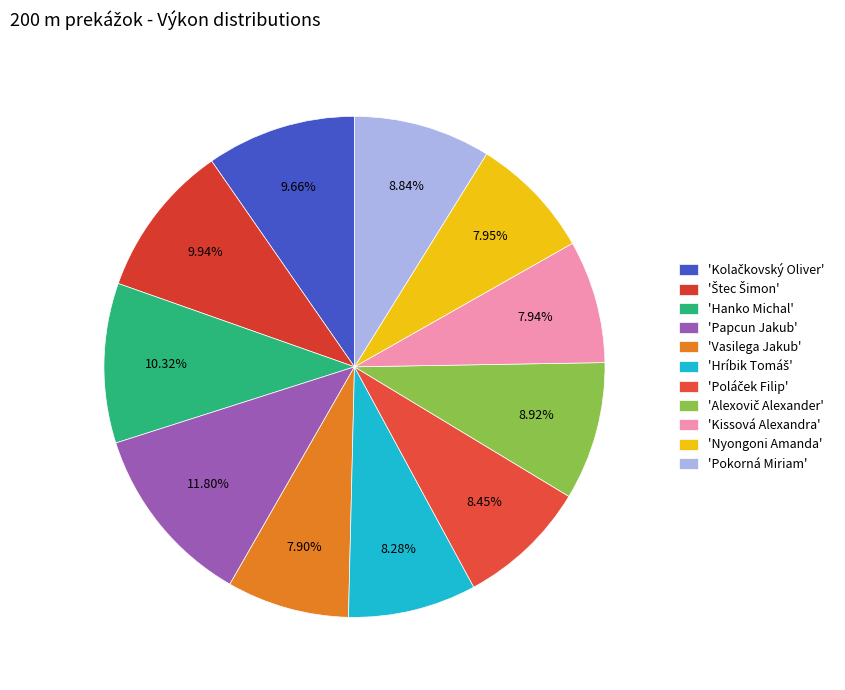

How many segments does this pie chart have?

11